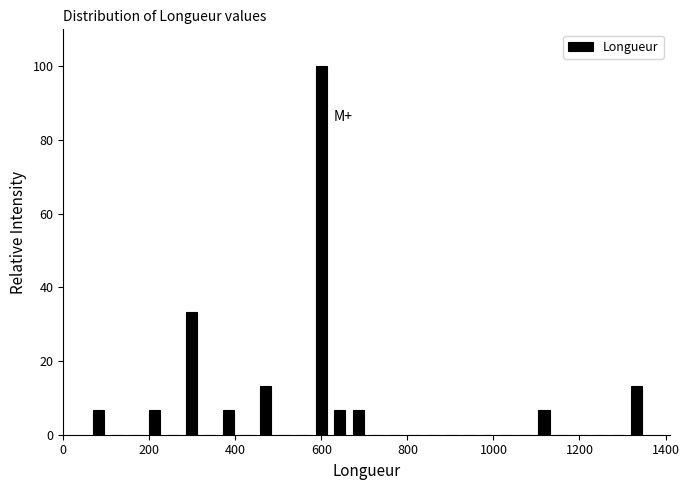

Read against the x-axis, roughly where is the centre of the tallest bar?

600